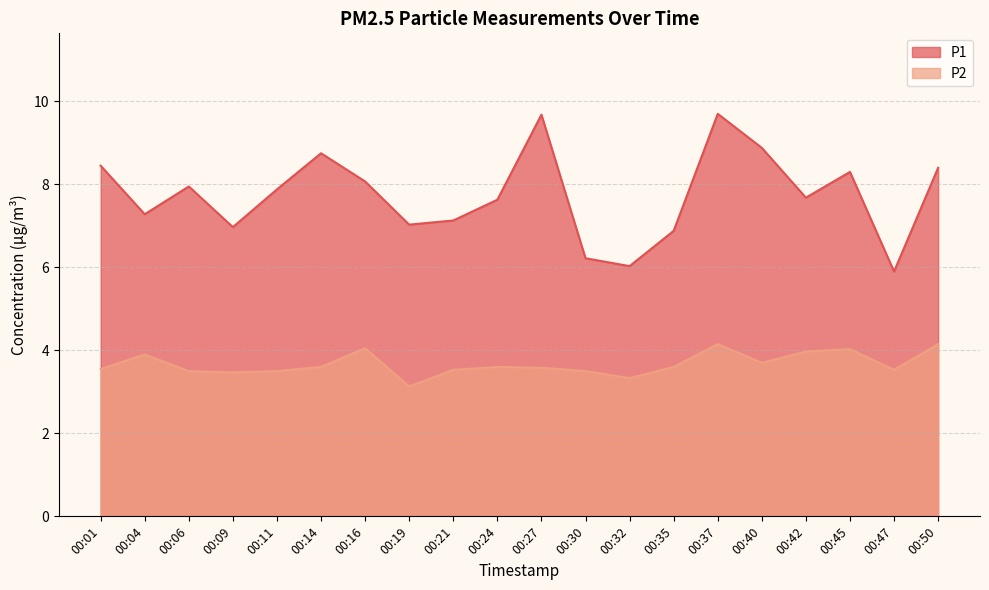

The value of P2 at 00:01 is 4.9. True or false?

False